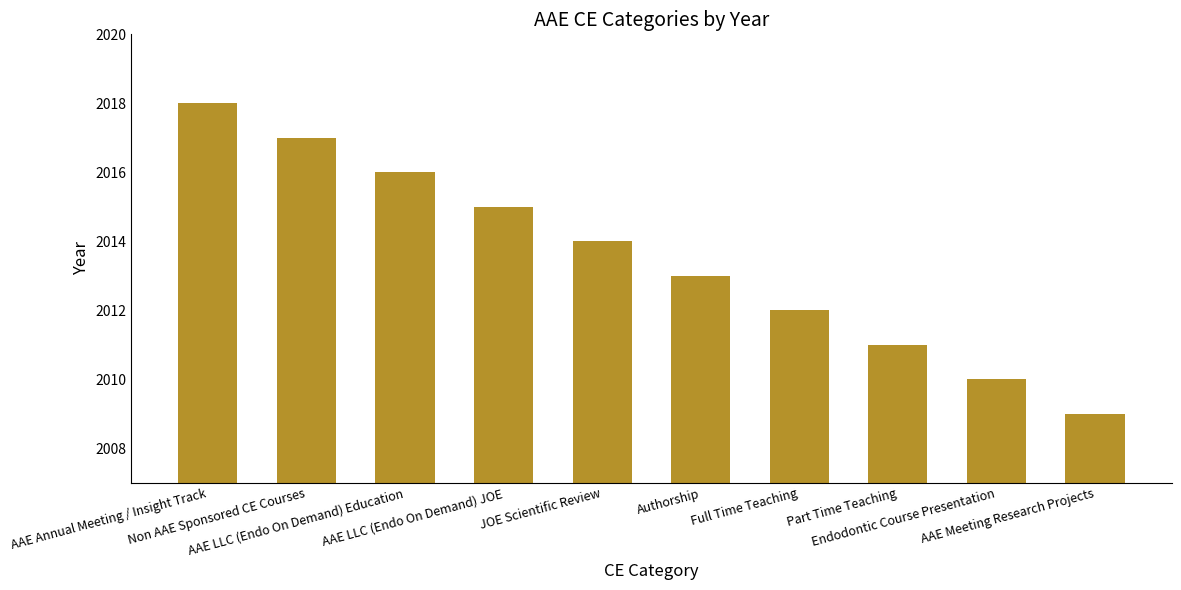

How many series are shown in this chart?

1